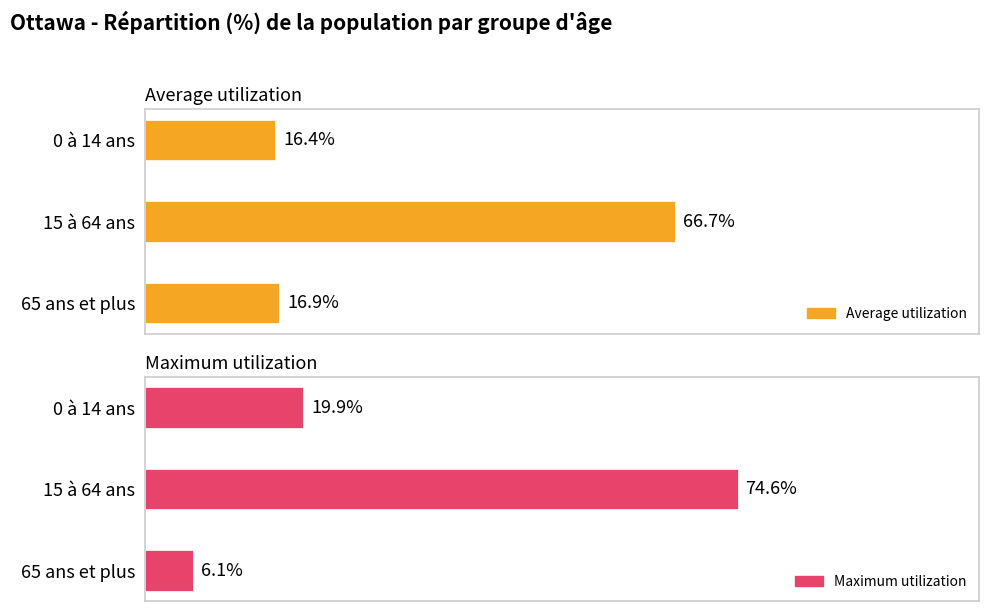

At which category is the sum across all series the highest?

20